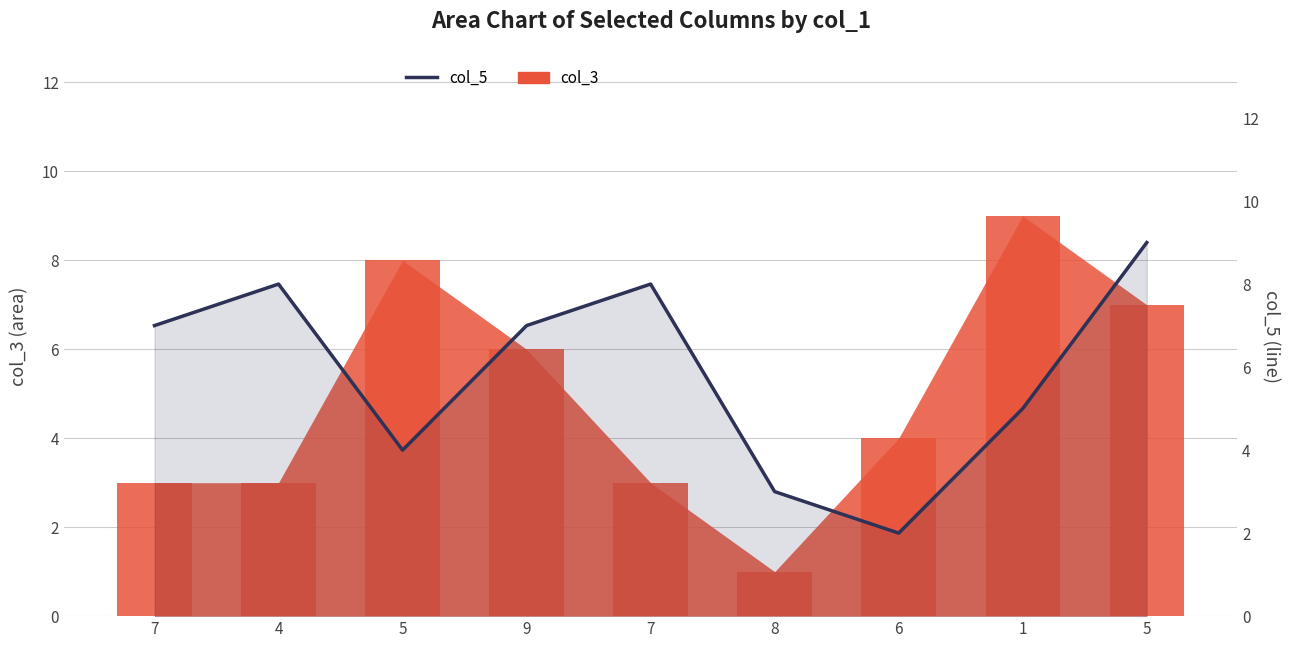

Reading left to right, what are all the values shown in this chart?

7=7	4=8	5=4	9=7	7=8	8=3	6=2	1=5	5=9